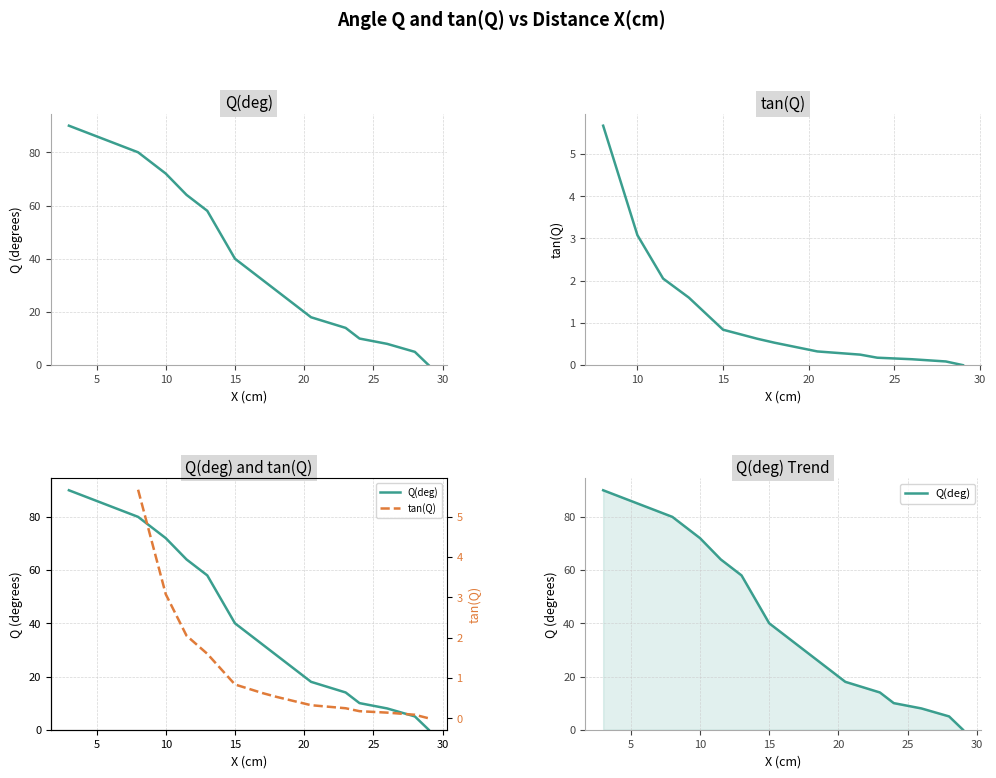

Which has a higher value, 10 or 28?

10